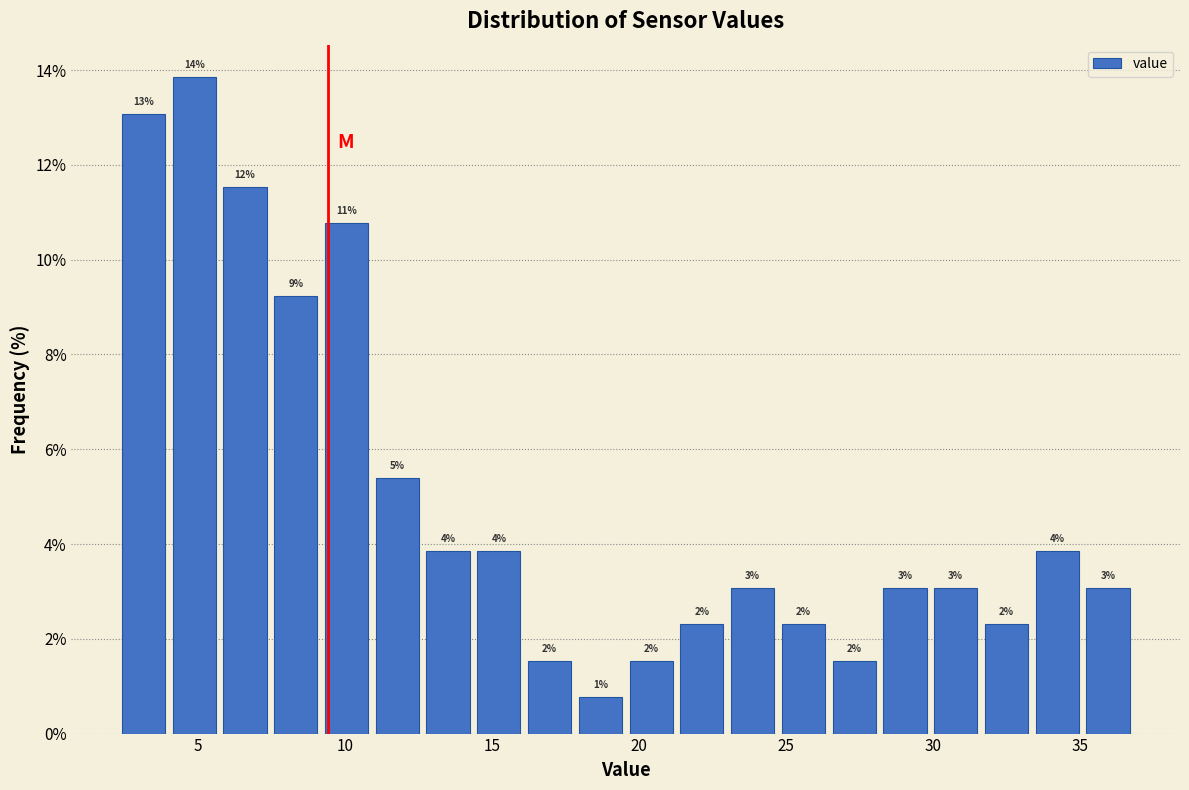

Read against the x-axis, roughly where is the centre of the tallest bar?

5.0